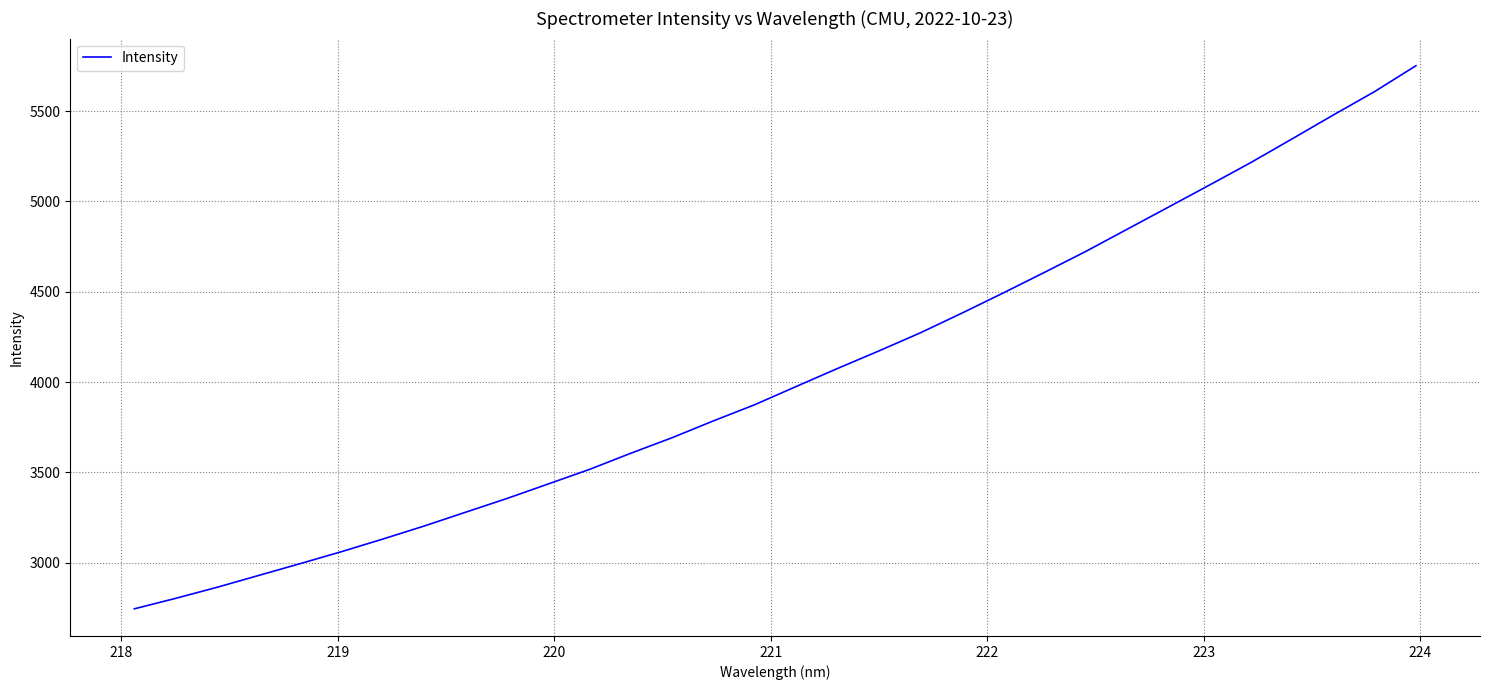

What is the smallest value displayed?

2744.5